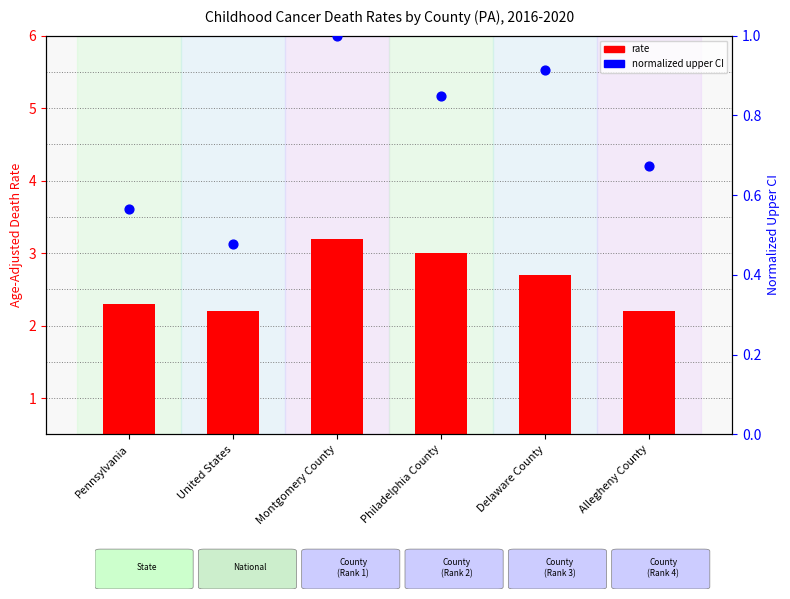

At how many categories does at least one series exceed 2?

6